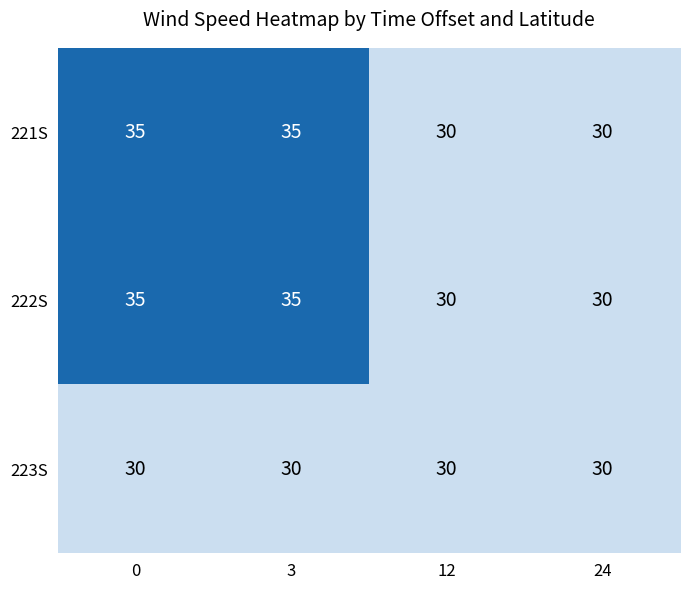

What is the sum of the 222S values at 3 and 24?

65